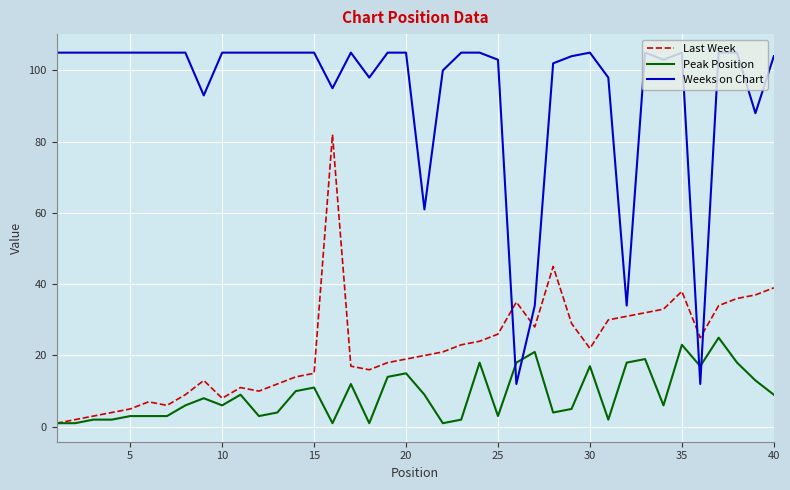

What is the greatest value displayed?

105